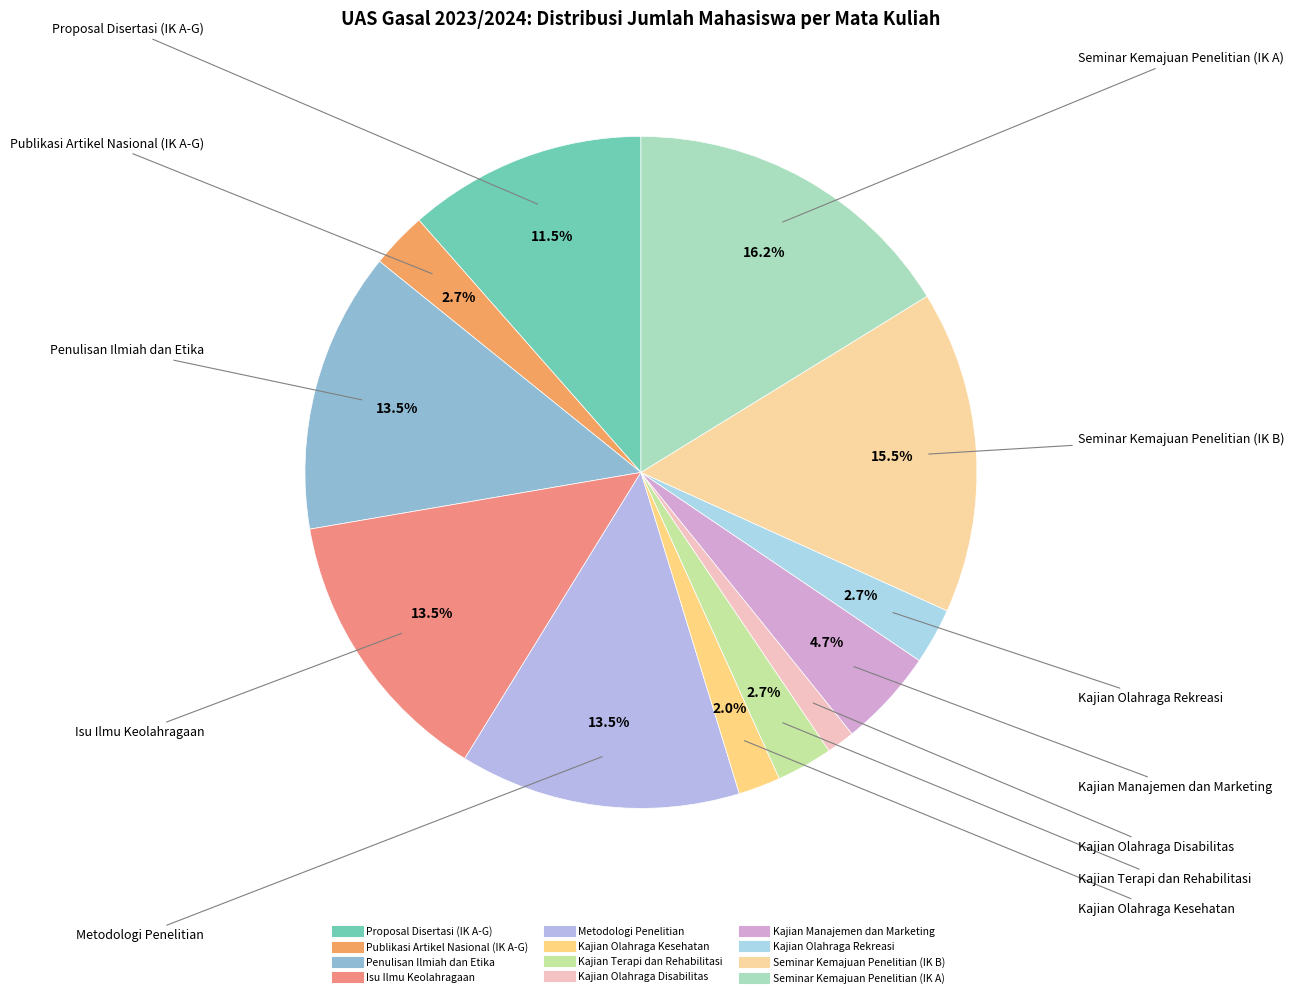

What is the change in value from Kajian Manajemen dan Marketing to Seminar Kemajuan Penelitian (IK B)?

+16